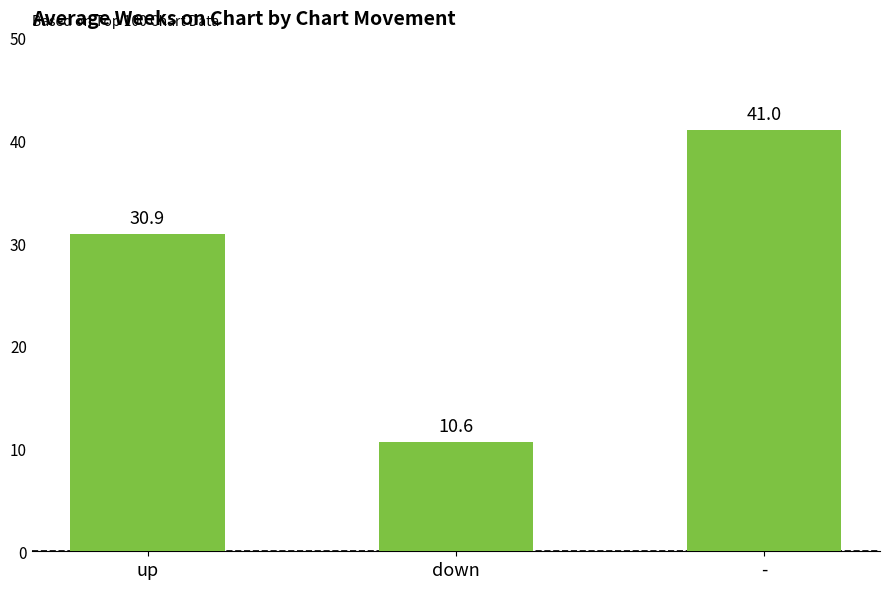

Count the number of categories in the chart.

3